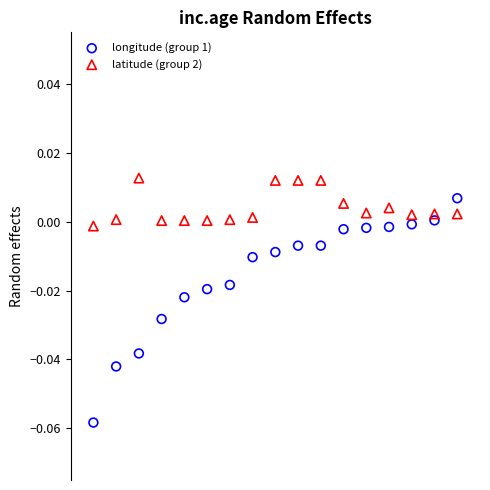

Which series contains the lowest Y value?

longitude (group 1)